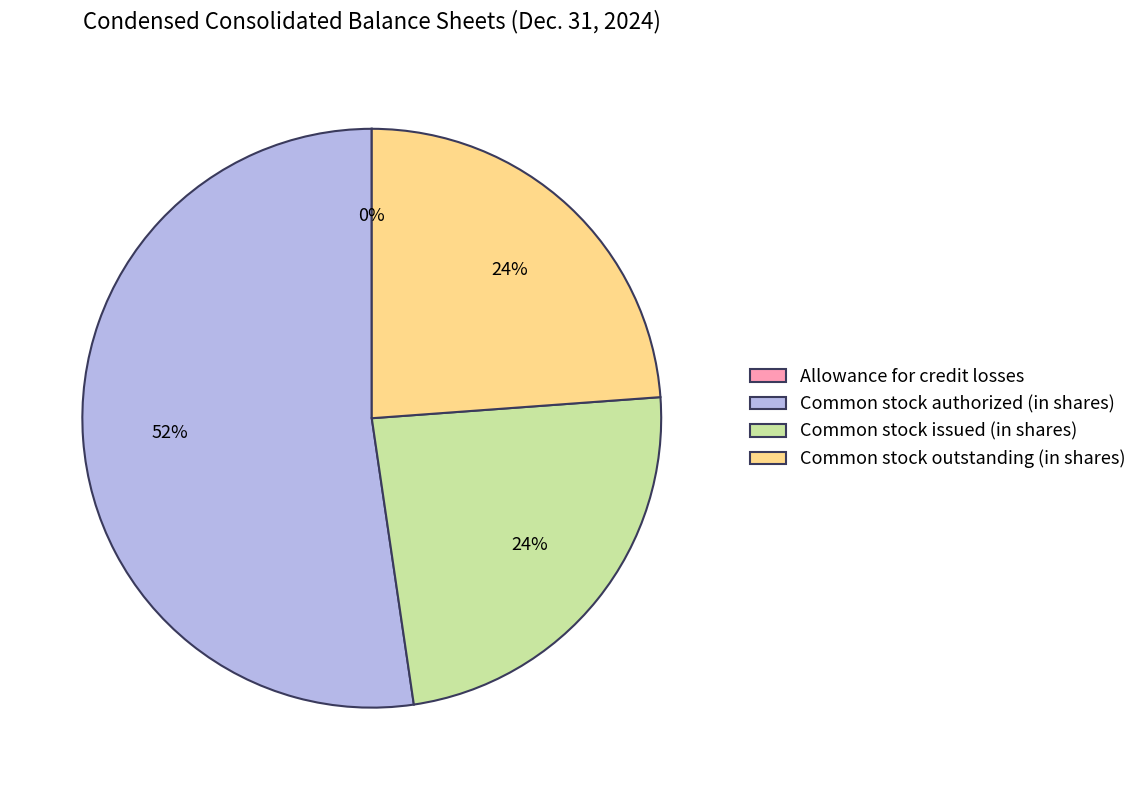

True or false: Common stock outstanding (in shares) accounts for 14% of the total.

False